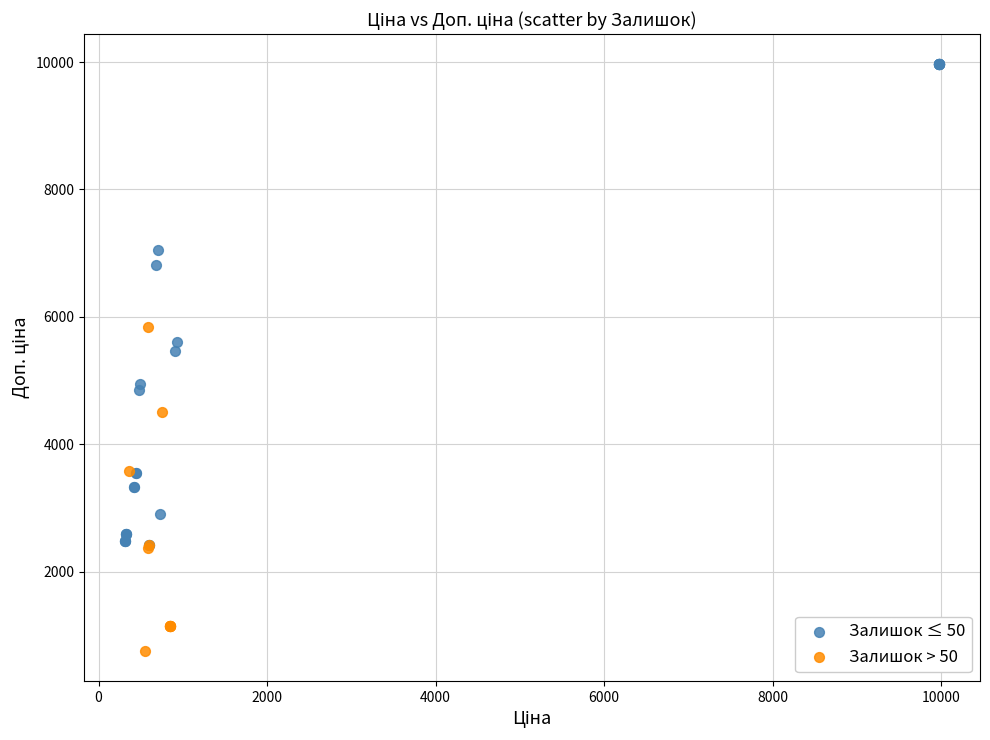

Which series has the largest Y range (max minus min)?

Залишок ≤ 50